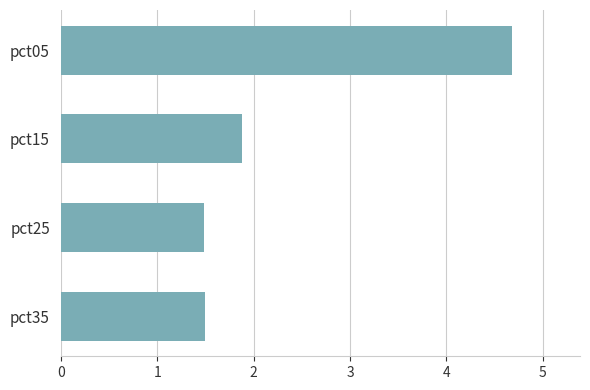

What is the change in value from pct05 to pct35?

-3.2